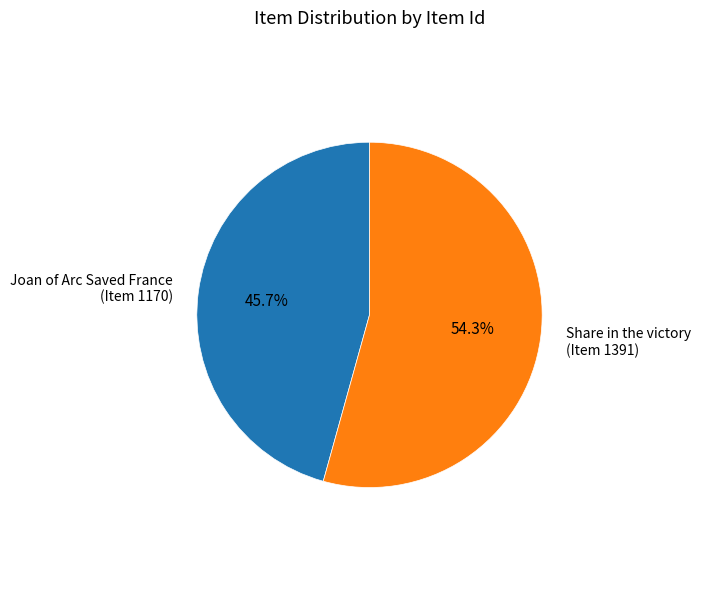

Is Share in the victory (Item 1391) the majority of the pie?

Yes